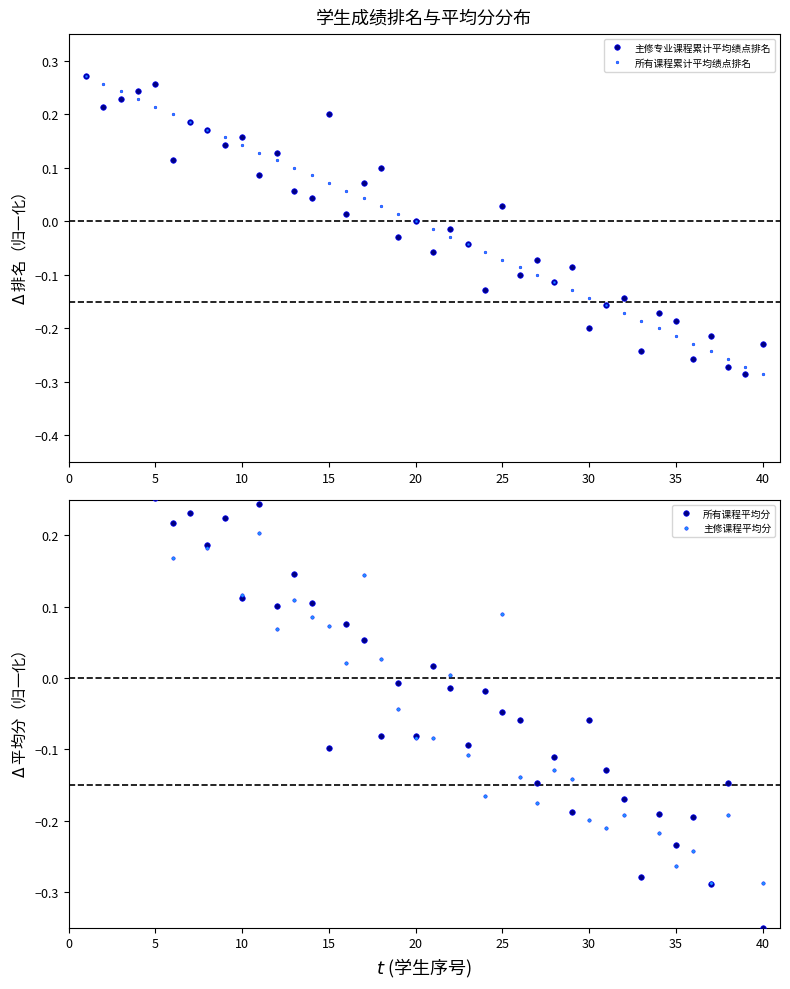

True or false: 主修专业课程累计平均绩点排名 has more than 1 points higher than both neighbors.

True